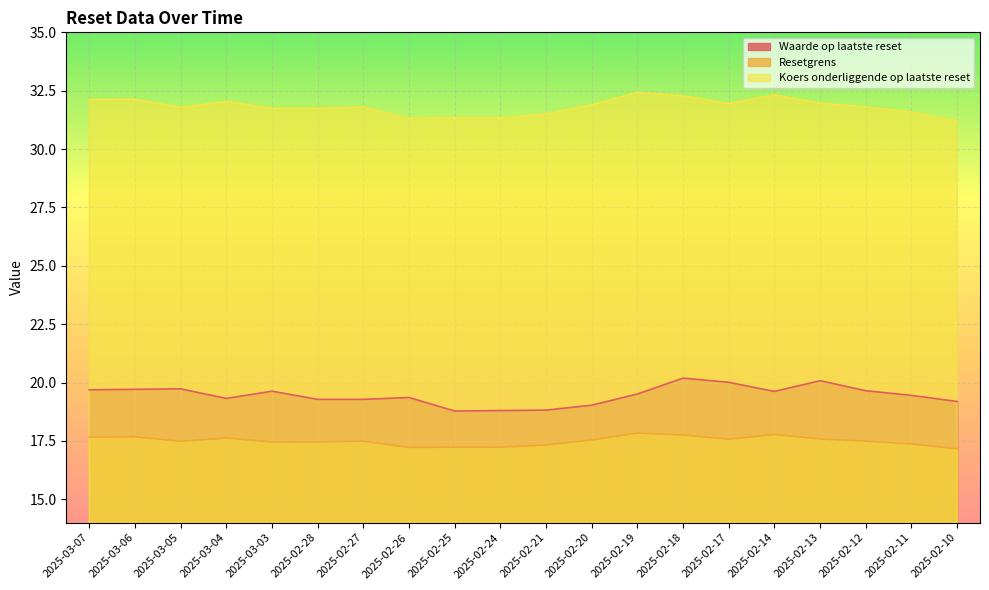

What is the label of the 2nd point from the left?

2025-03-06